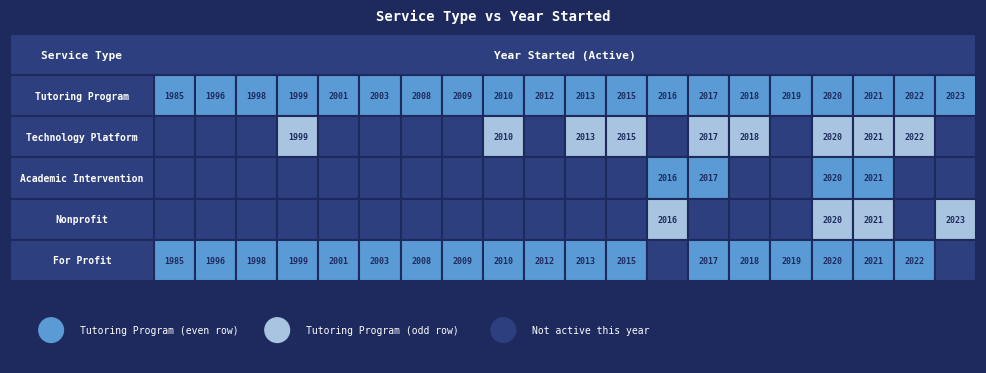

What is the total value across all series at 2012?

4024